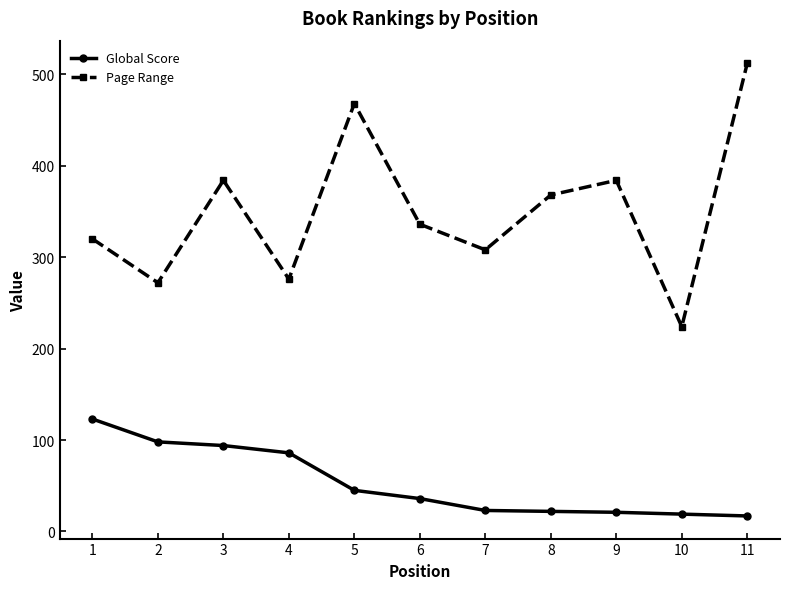

True or false: Page Range has more than 1 points higher than both neighbors.

True